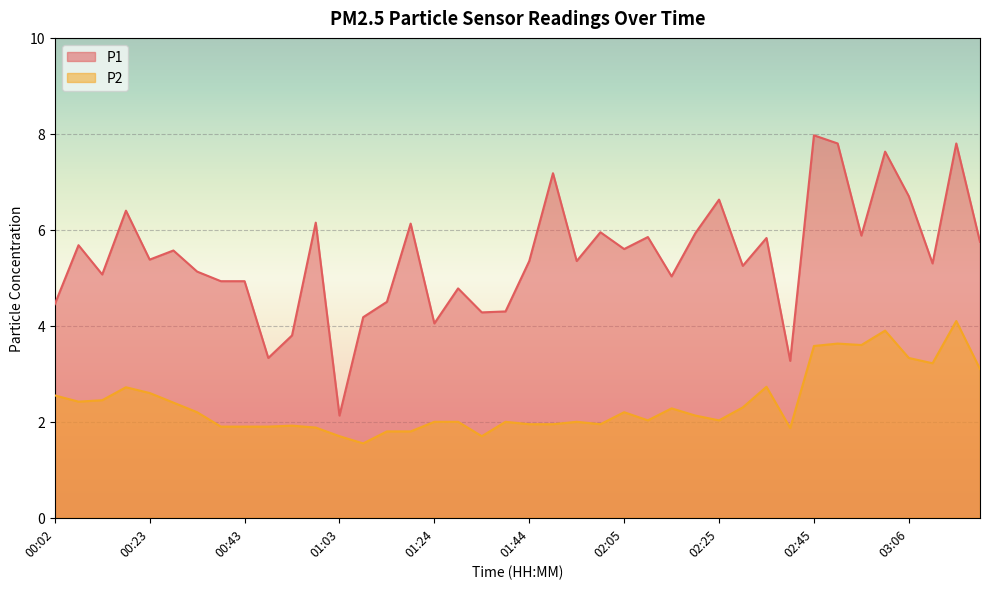

How many lines are shown in the chart?

2